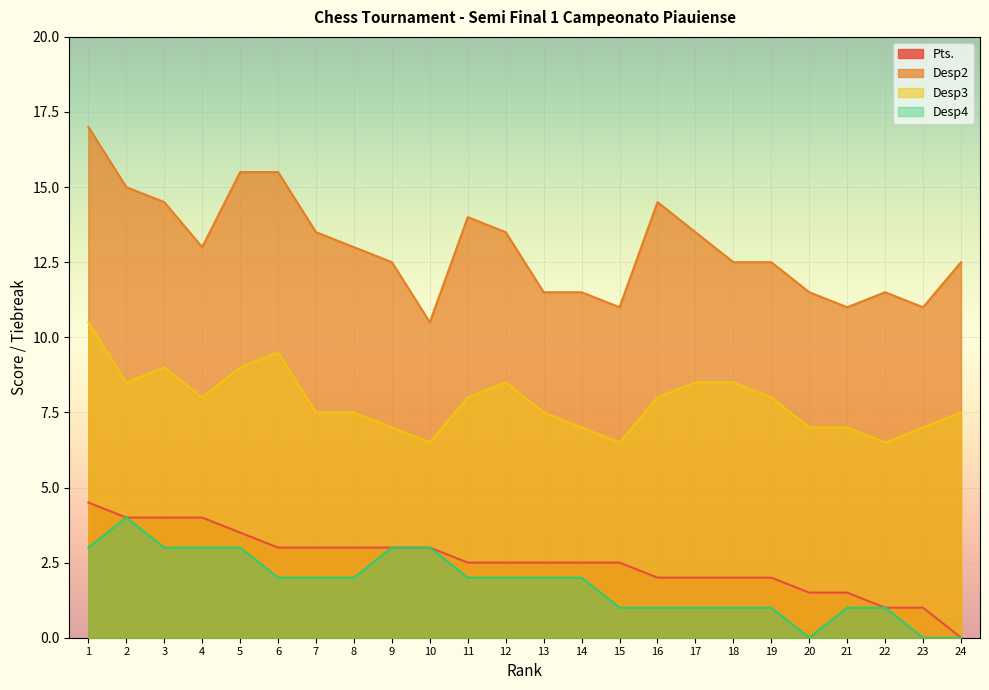

True or false: Desp4 has a value of 3.0 at 4.

True